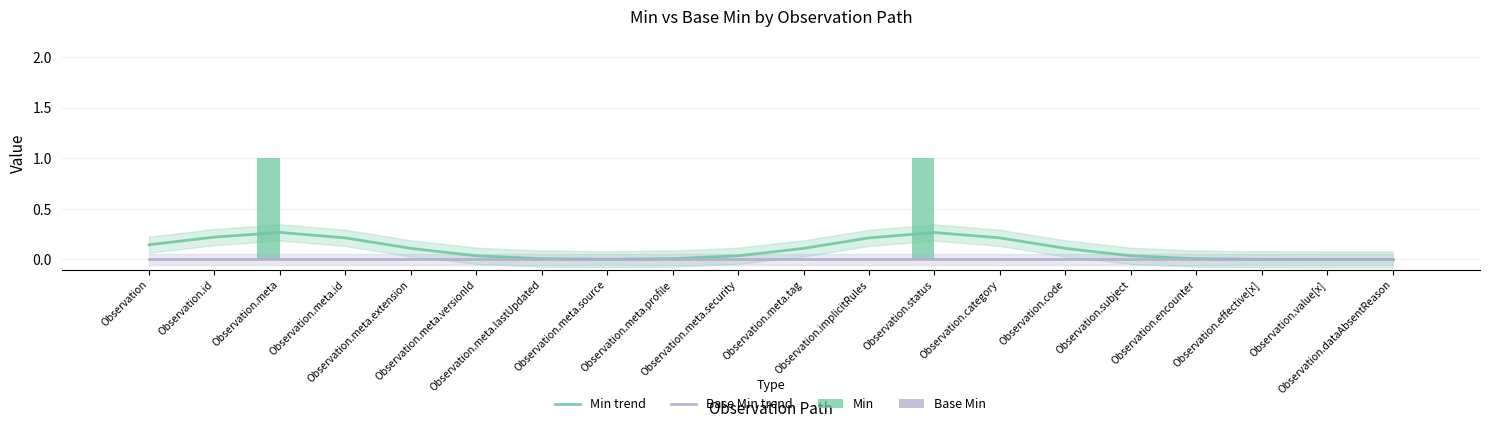

The Min trend series shows 0.2 at Observation.status. True or false?

False